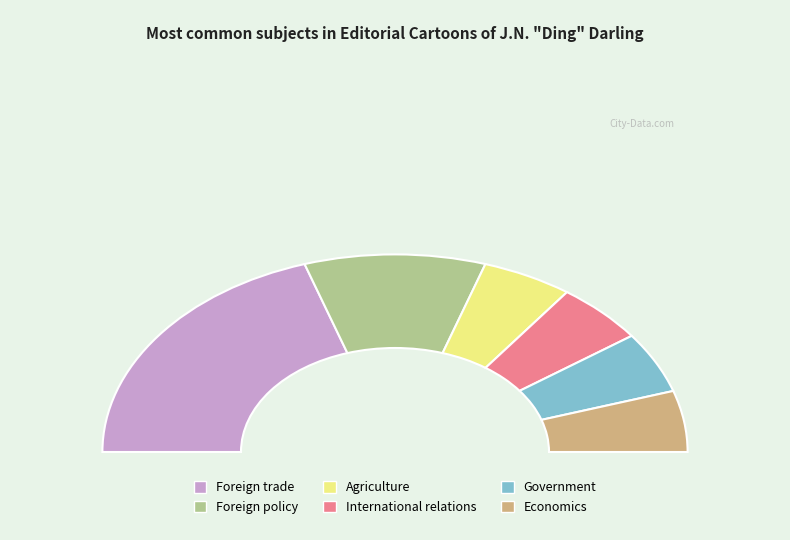

What percentage is NOT represented by Foreign trade?

60.0%